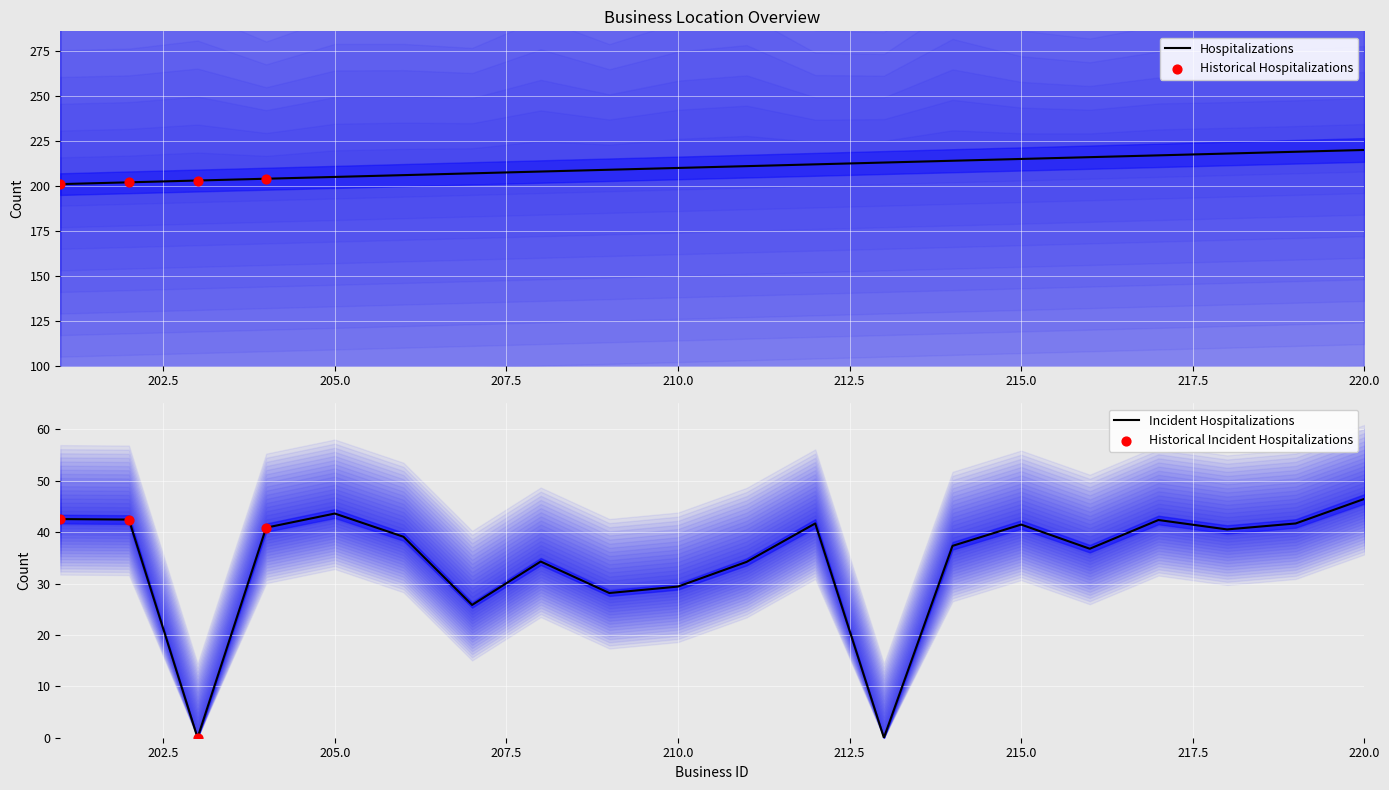

Is the value of latitude at 201 greater than the value of business_id at 203?

No